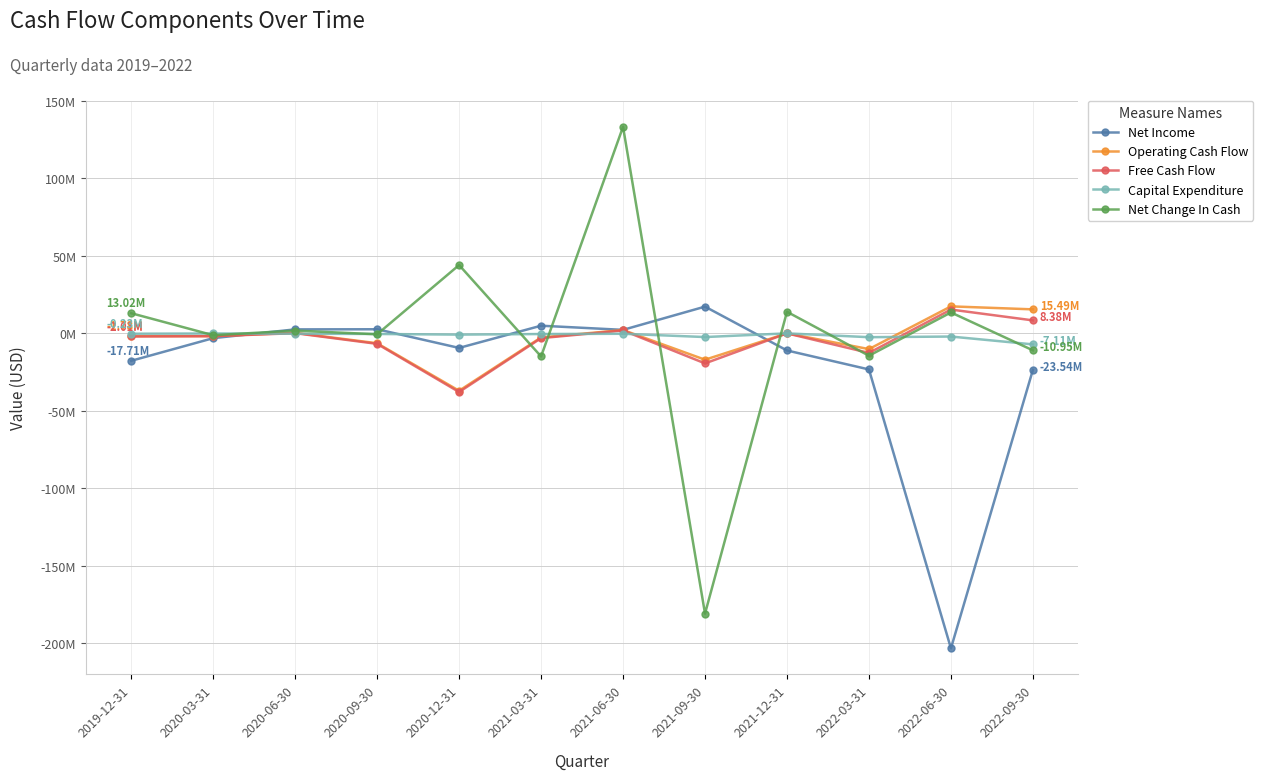

Does the chart have visible grid lines?

Yes